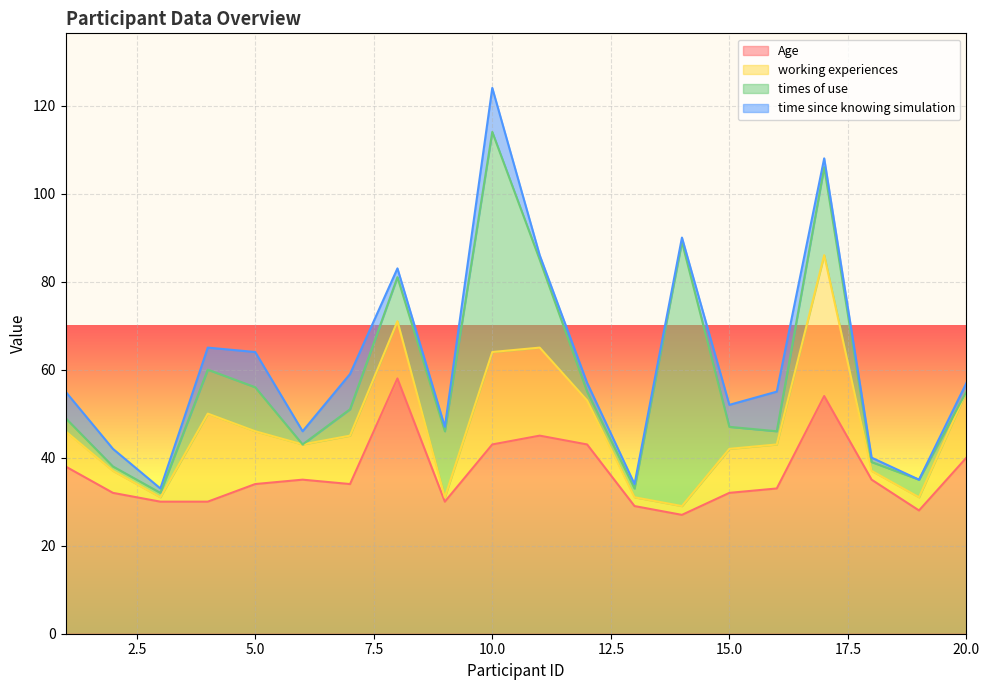

Reading left to right, what are all the values shown in this chart?

Age: 38	32	30	30	34	35	34	58	30	43	45	43	29	27	32	33	54	35	28	40
working experiences: 8	5	1	20	12	8	11	13	1	21	20	10	2	2	10	10	32	2	3	15
times of use: 3	1	1	10	10	0	6	10	15	50	20	2	2	60	5	3	20	2	4	0
time since knowing simulation: 6	4	1	5	8	3	8	2	1	10	1	2	1	1	5	9	2	1	0	2